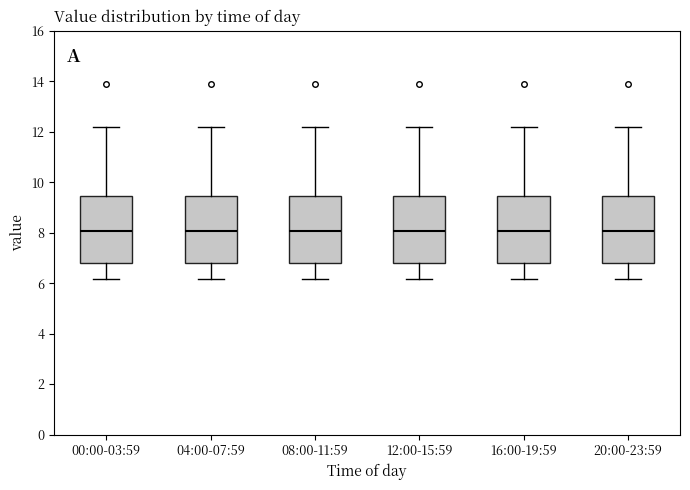

Reading left to right, read every box against the y-axis: the position of its median line, the range the box covers, and the ends of its whiskers. The values are not printed on the chart, so give them approximately, as read against the axis.

00:00-03:59: median 8.0, box 6.8 to 9.4, whiskers 6.2 to 12.2
04:00-07:59: median 8.0, box 6.8 to 9.4, whiskers 6.2 to 12.2
08:00-11:59: median 8.0, box 6.8 to 9.4, whiskers 6.2 to 12.2
12:00-15:59: median 8.0, box 6.8 to 9.4, whiskers 6.2 to 12.2
16:00-19:59: median 8.0, box 6.8 to 9.4, whiskers 6.2 to 12.2
20:00-23:59: median 8.0, box 6.8 to 9.4, whiskers 6.2 to 12.2